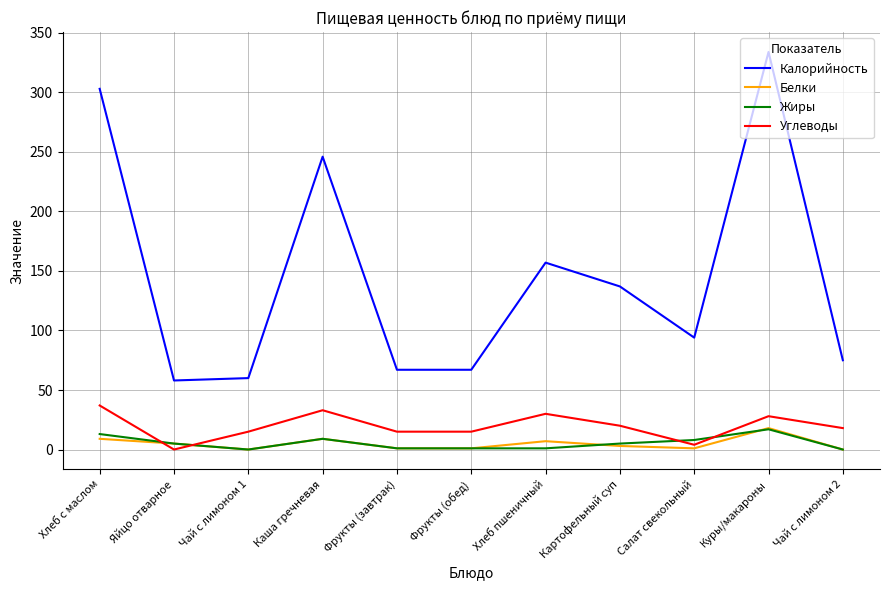

True or false: Жиры and Калорийность intersect in this chart.

False